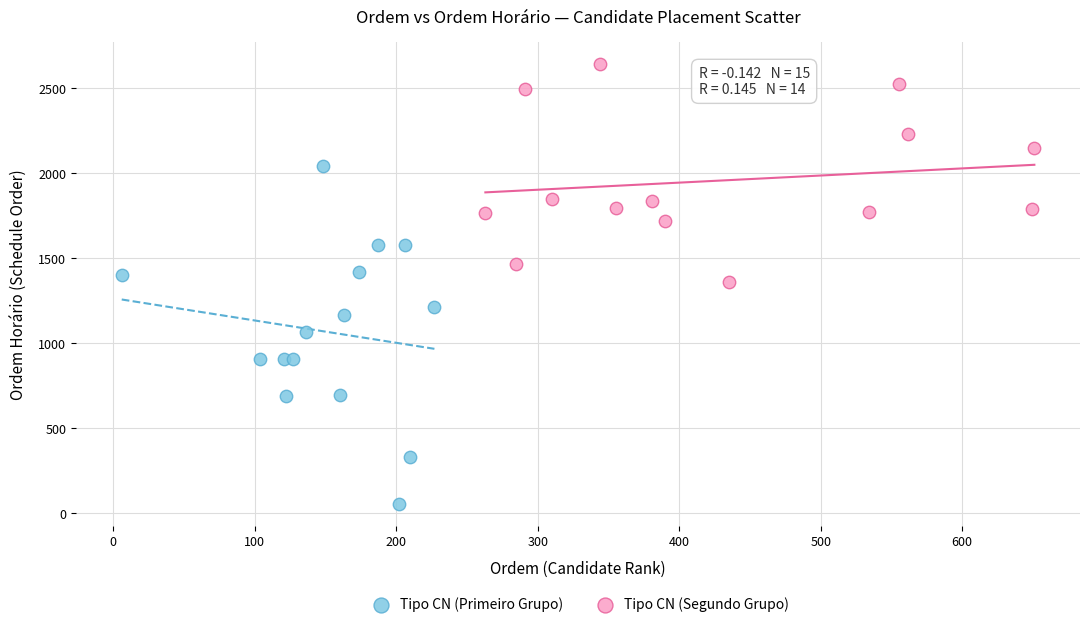

Which series reaches the minimum Y coordinate?

Tipo CN (Primeiro Grupo)